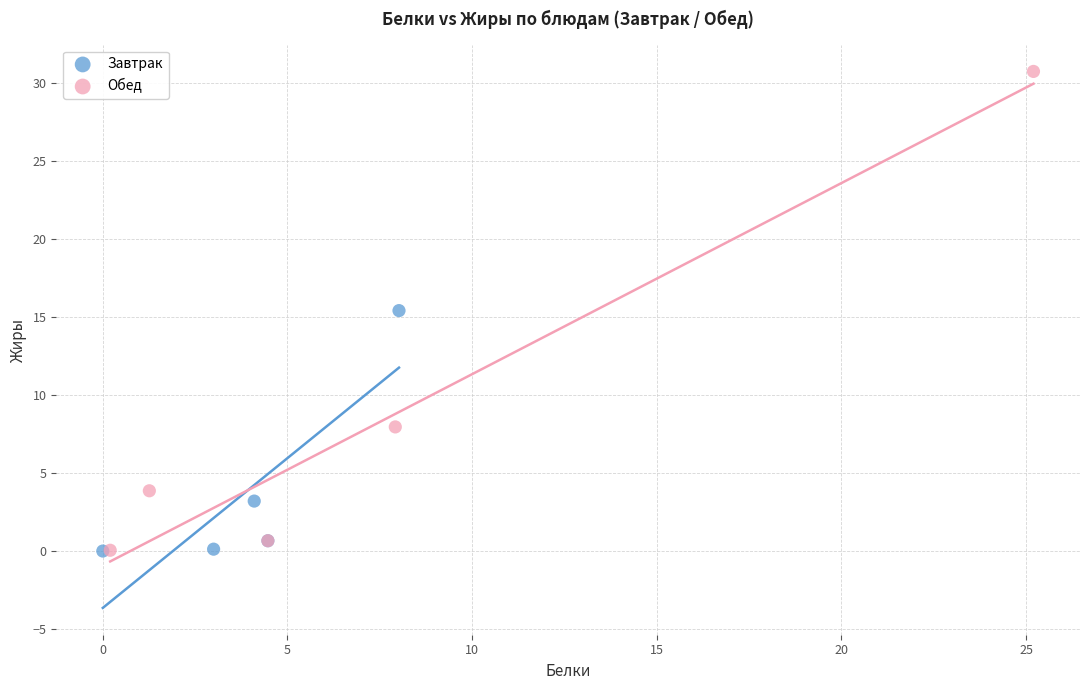

Which series contains the highest Y value?

Обед